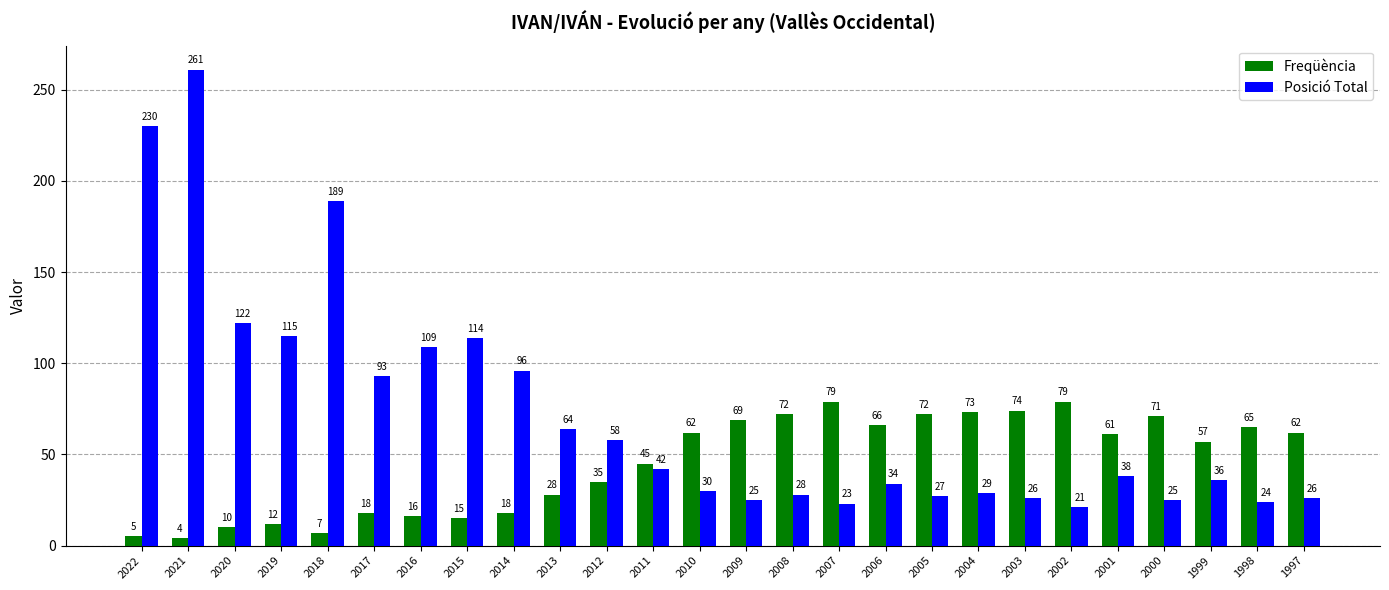

How many bars are there in total?

52